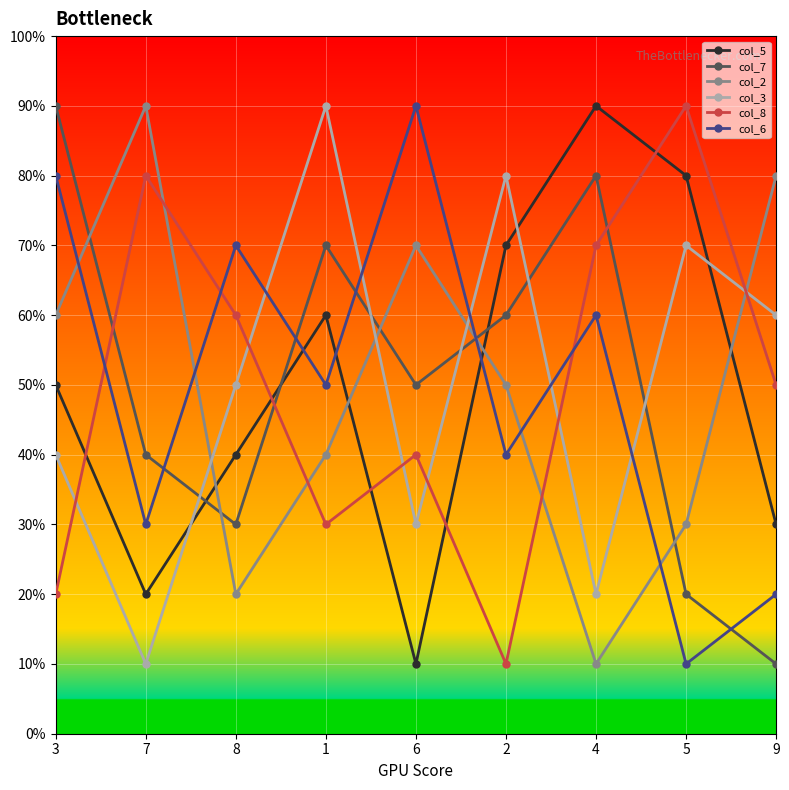

What are all the series names shown in the legend?

col_5, col_7, col_2, col_3, col_8, col_6